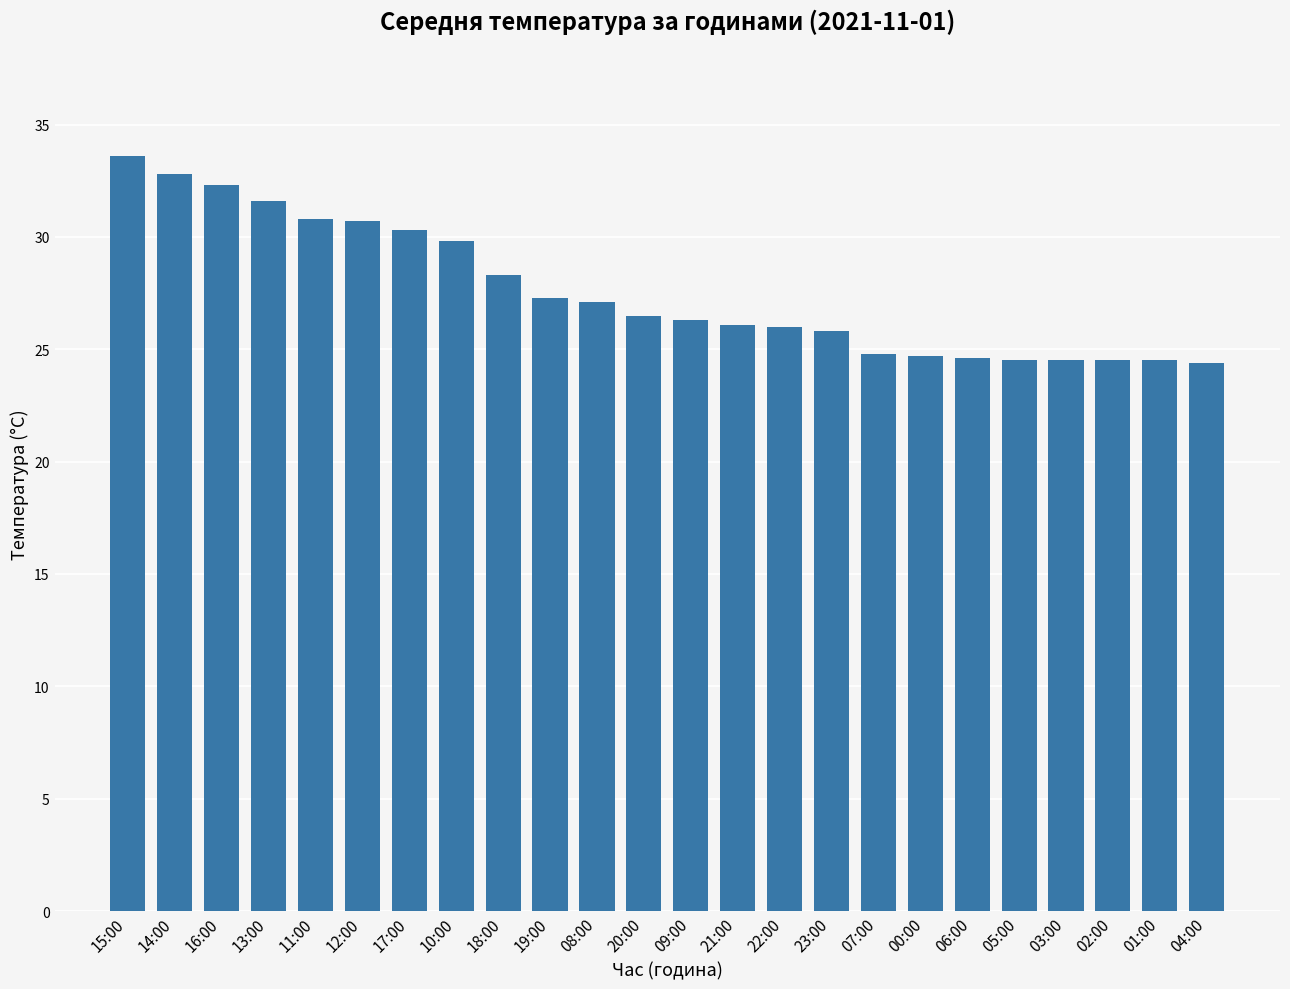

What is the minimum value shown in the chart?

24.4